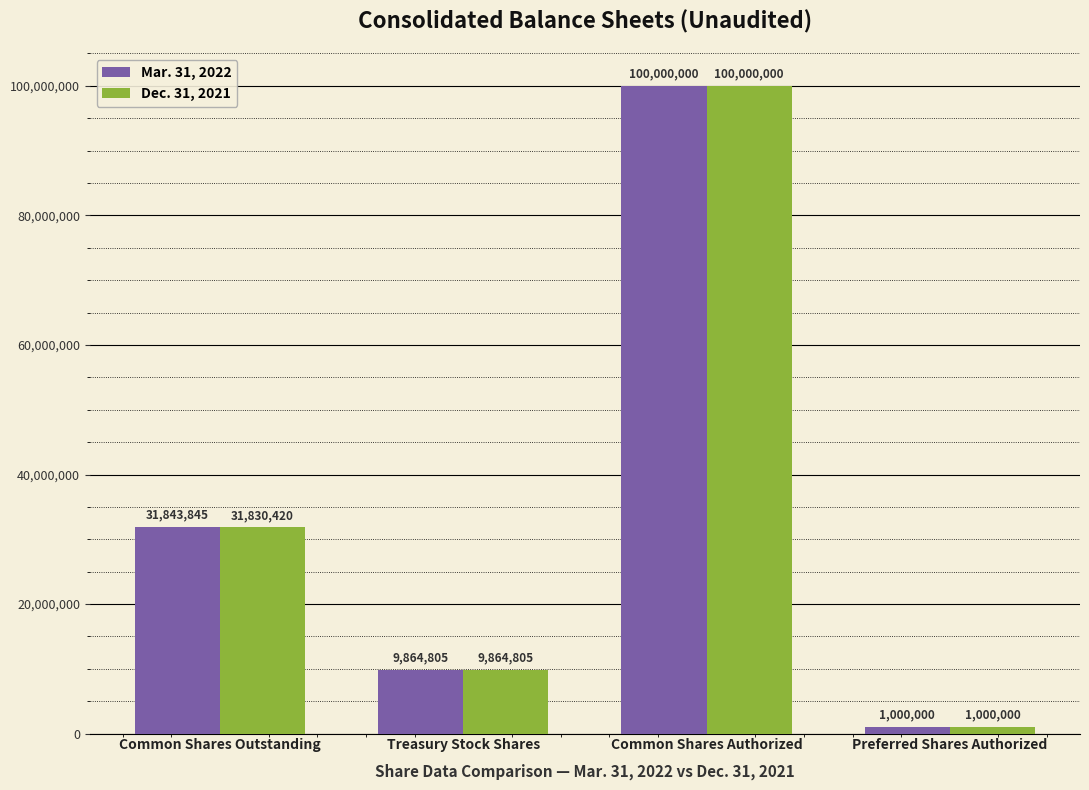

Which series has the largest total across all categories?

Mar. 31, 2022